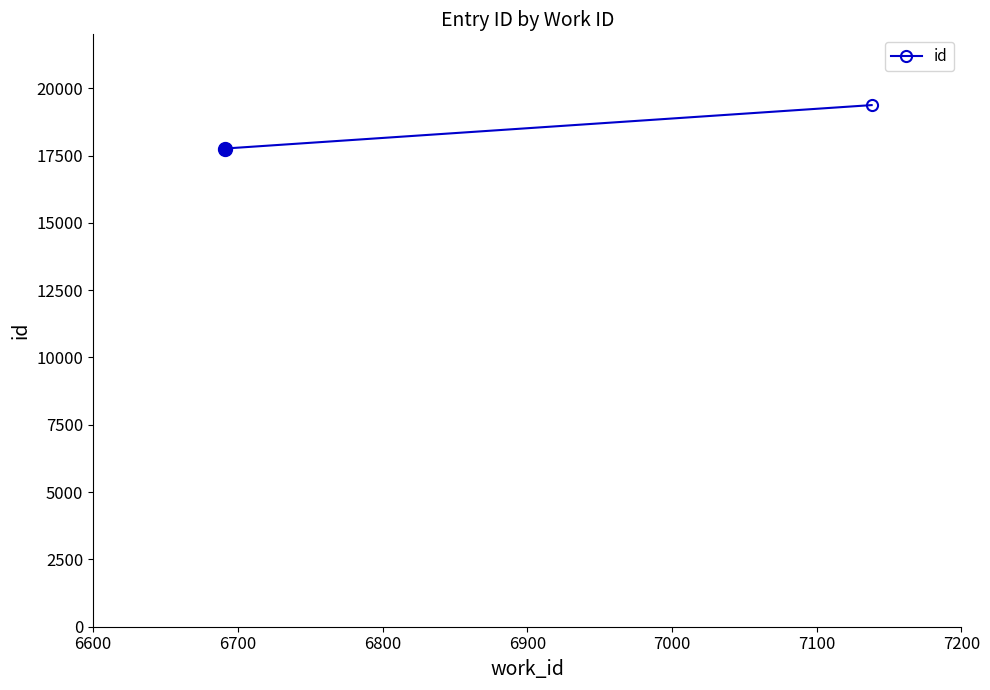

Which has a higher value, 6700 or 6600?

6700